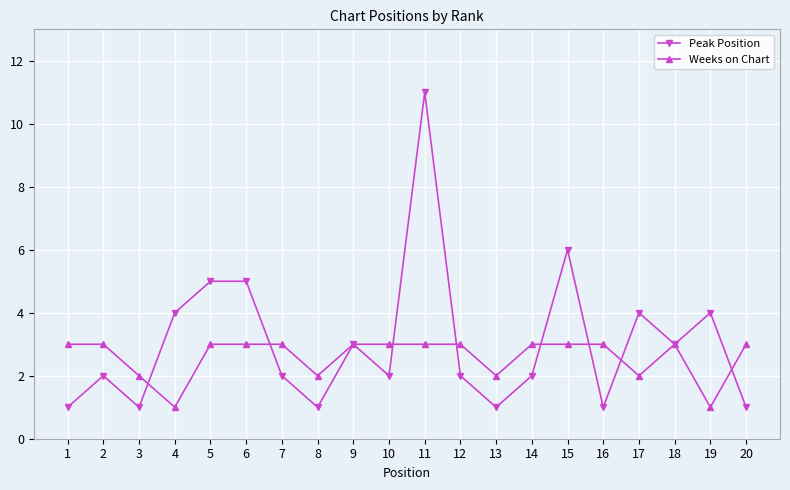

Count the Weeks on Chart values in the range 2 to 3.

18